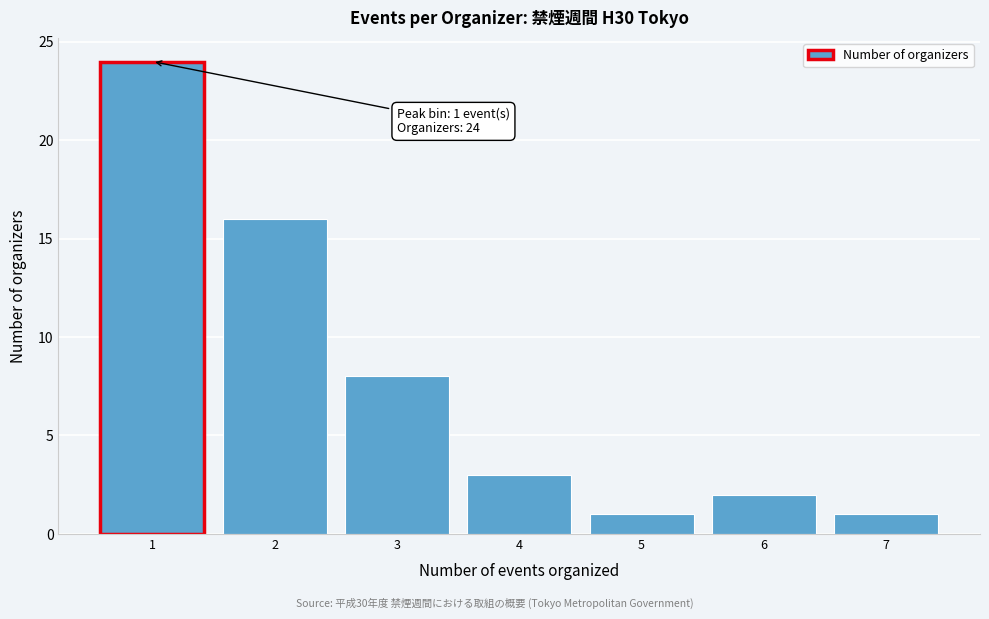

Reading left to right, what are all the values shown in this chart?

24	16	8	3	1	2	1